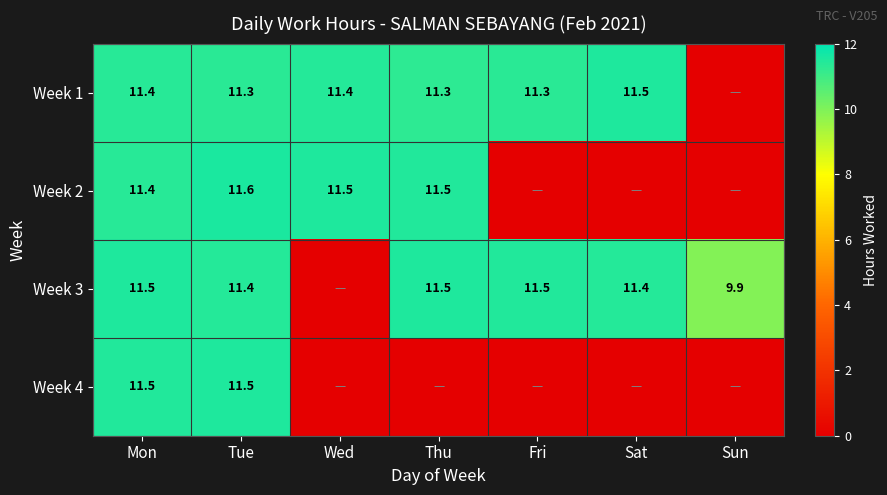

Is it true that Week 2 equals 11.6 at Tue?

True